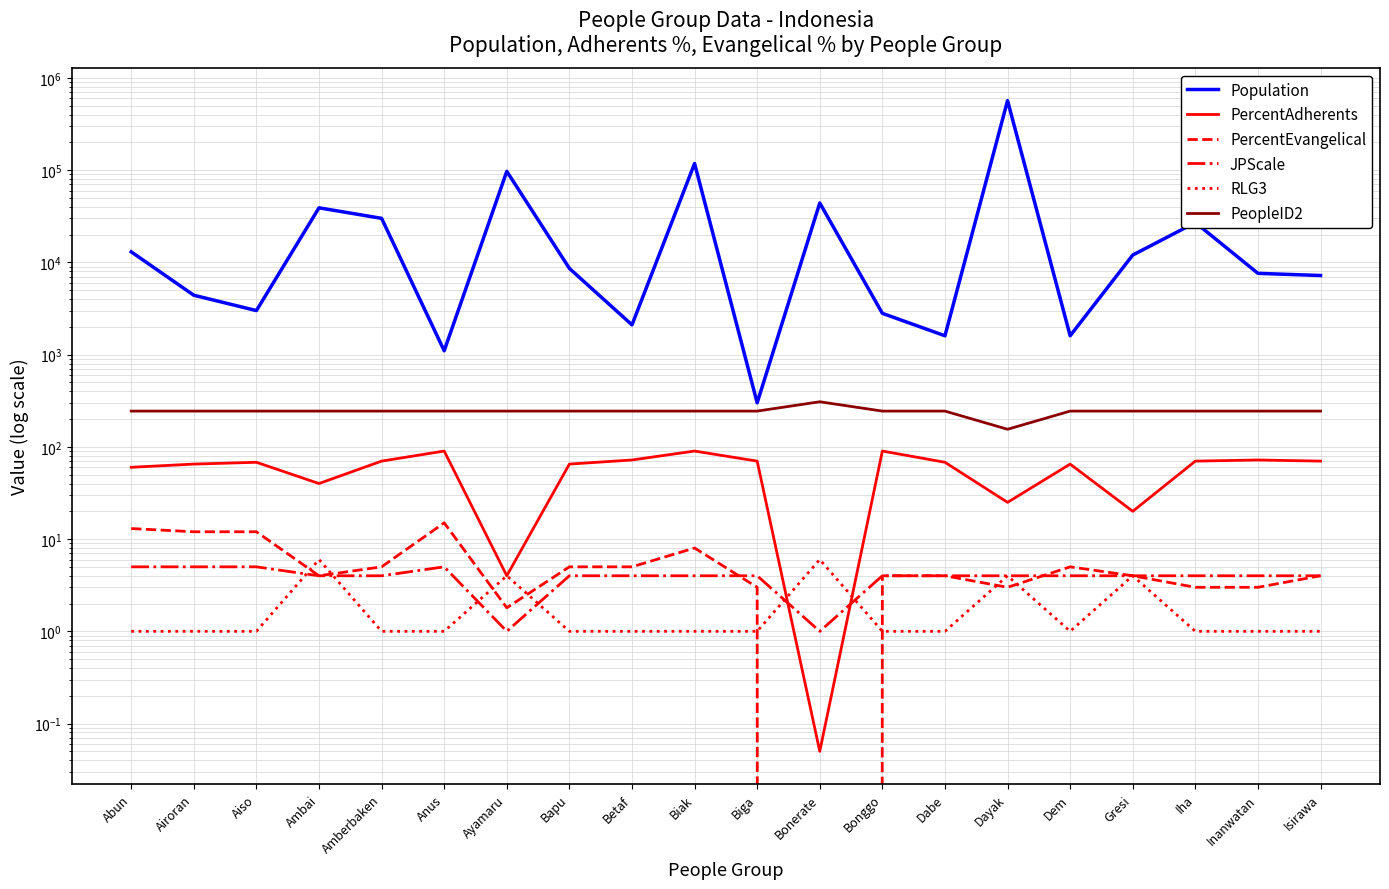

Which series has the widest spread of values?

Population